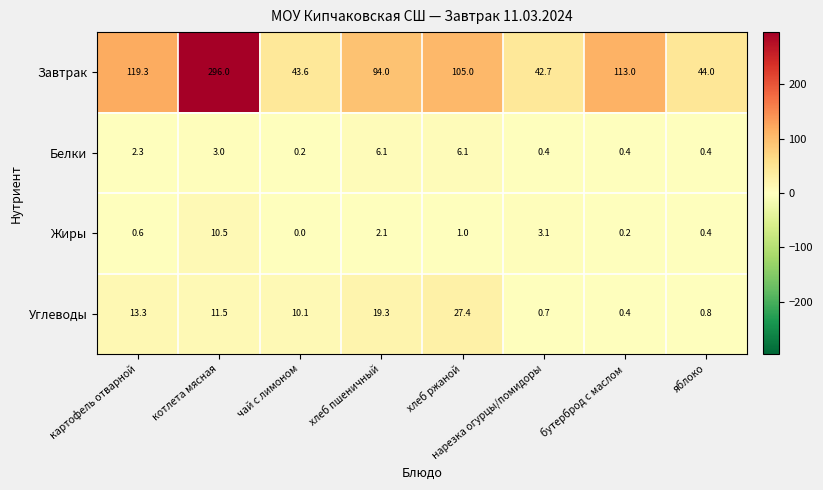

Is it true that Белки equals 0.2 at нарезка огурцы/помидоры?

False